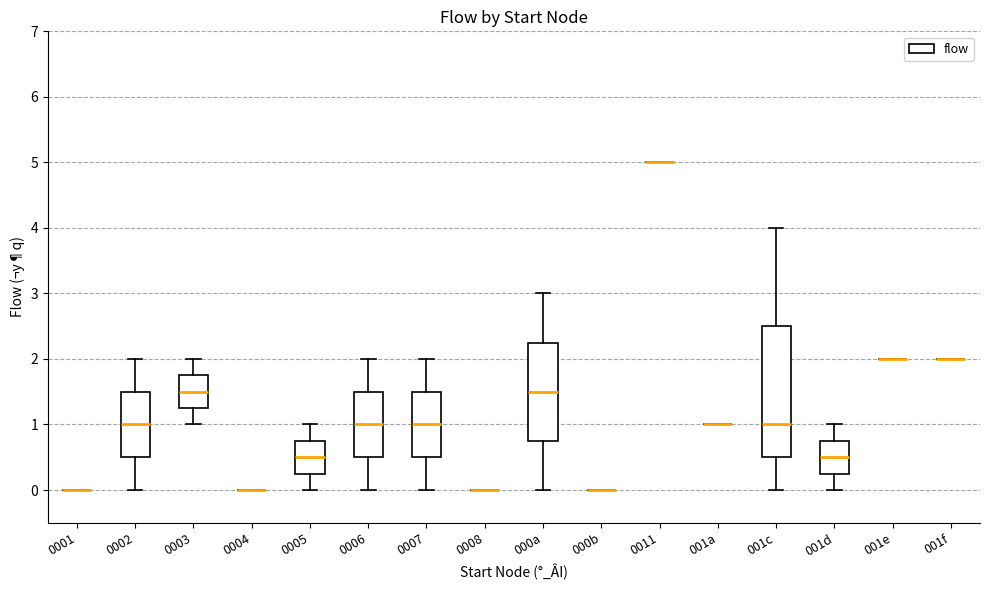

Reading left to right, transcribe this box plot: for each box, give where its median line is, the range the box spans, and where its two whiskers end, as read against the y-axis. The values are not printed on the chart, so give them approximately, as read against the axis.

0001: box collapsed to a line at 0.0, whiskers 0.0 to 0.0
0002: median 1.0, box 0.5 to 1.5, whiskers 0.0 to 2.0
0003: median 1.5, box 1.3 to 1.8, whiskers 1.0 to 2.0
0004: box collapsed to a line at 0.0, whiskers 0.0 to 0.0
0005: median 0.5, box 0.3 to 0.8, whiskers 0.0 to 1.0
0006: median 1.0, box 0.5 to 1.5, whiskers 0.0 to 2.0
0007: median 1.0, box 0.5 to 1.5, whiskers 0.0 to 2.0
0008: box collapsed to a line at 0.0, whiskers 0.0 to 0.0
000a: median 1.5, box 0.8 to 2.3, whiskers 0.0 to 3.0
000b: box collapsed to a line at 0.0, whiskers 0.0 to 0.0
0011: box collapsed to a line at 5.0, whiskers 5.0 to 5.0
001a: box collapsed to a line at 1.0, whiskers 1.0 to 1.0
001c: median 1.0, box 0.5 to 2.5, whiskers 0.0 to 4.0
001d: median 0.5, box 0.3 to 0.8, whiskers 0.0 to 1.0
001e: box collapsed to a line at 2.0, whiskers 2.0 to 2.0
001f: box collapsed to a line at 2.0, whiskers 2.0 to 2.0